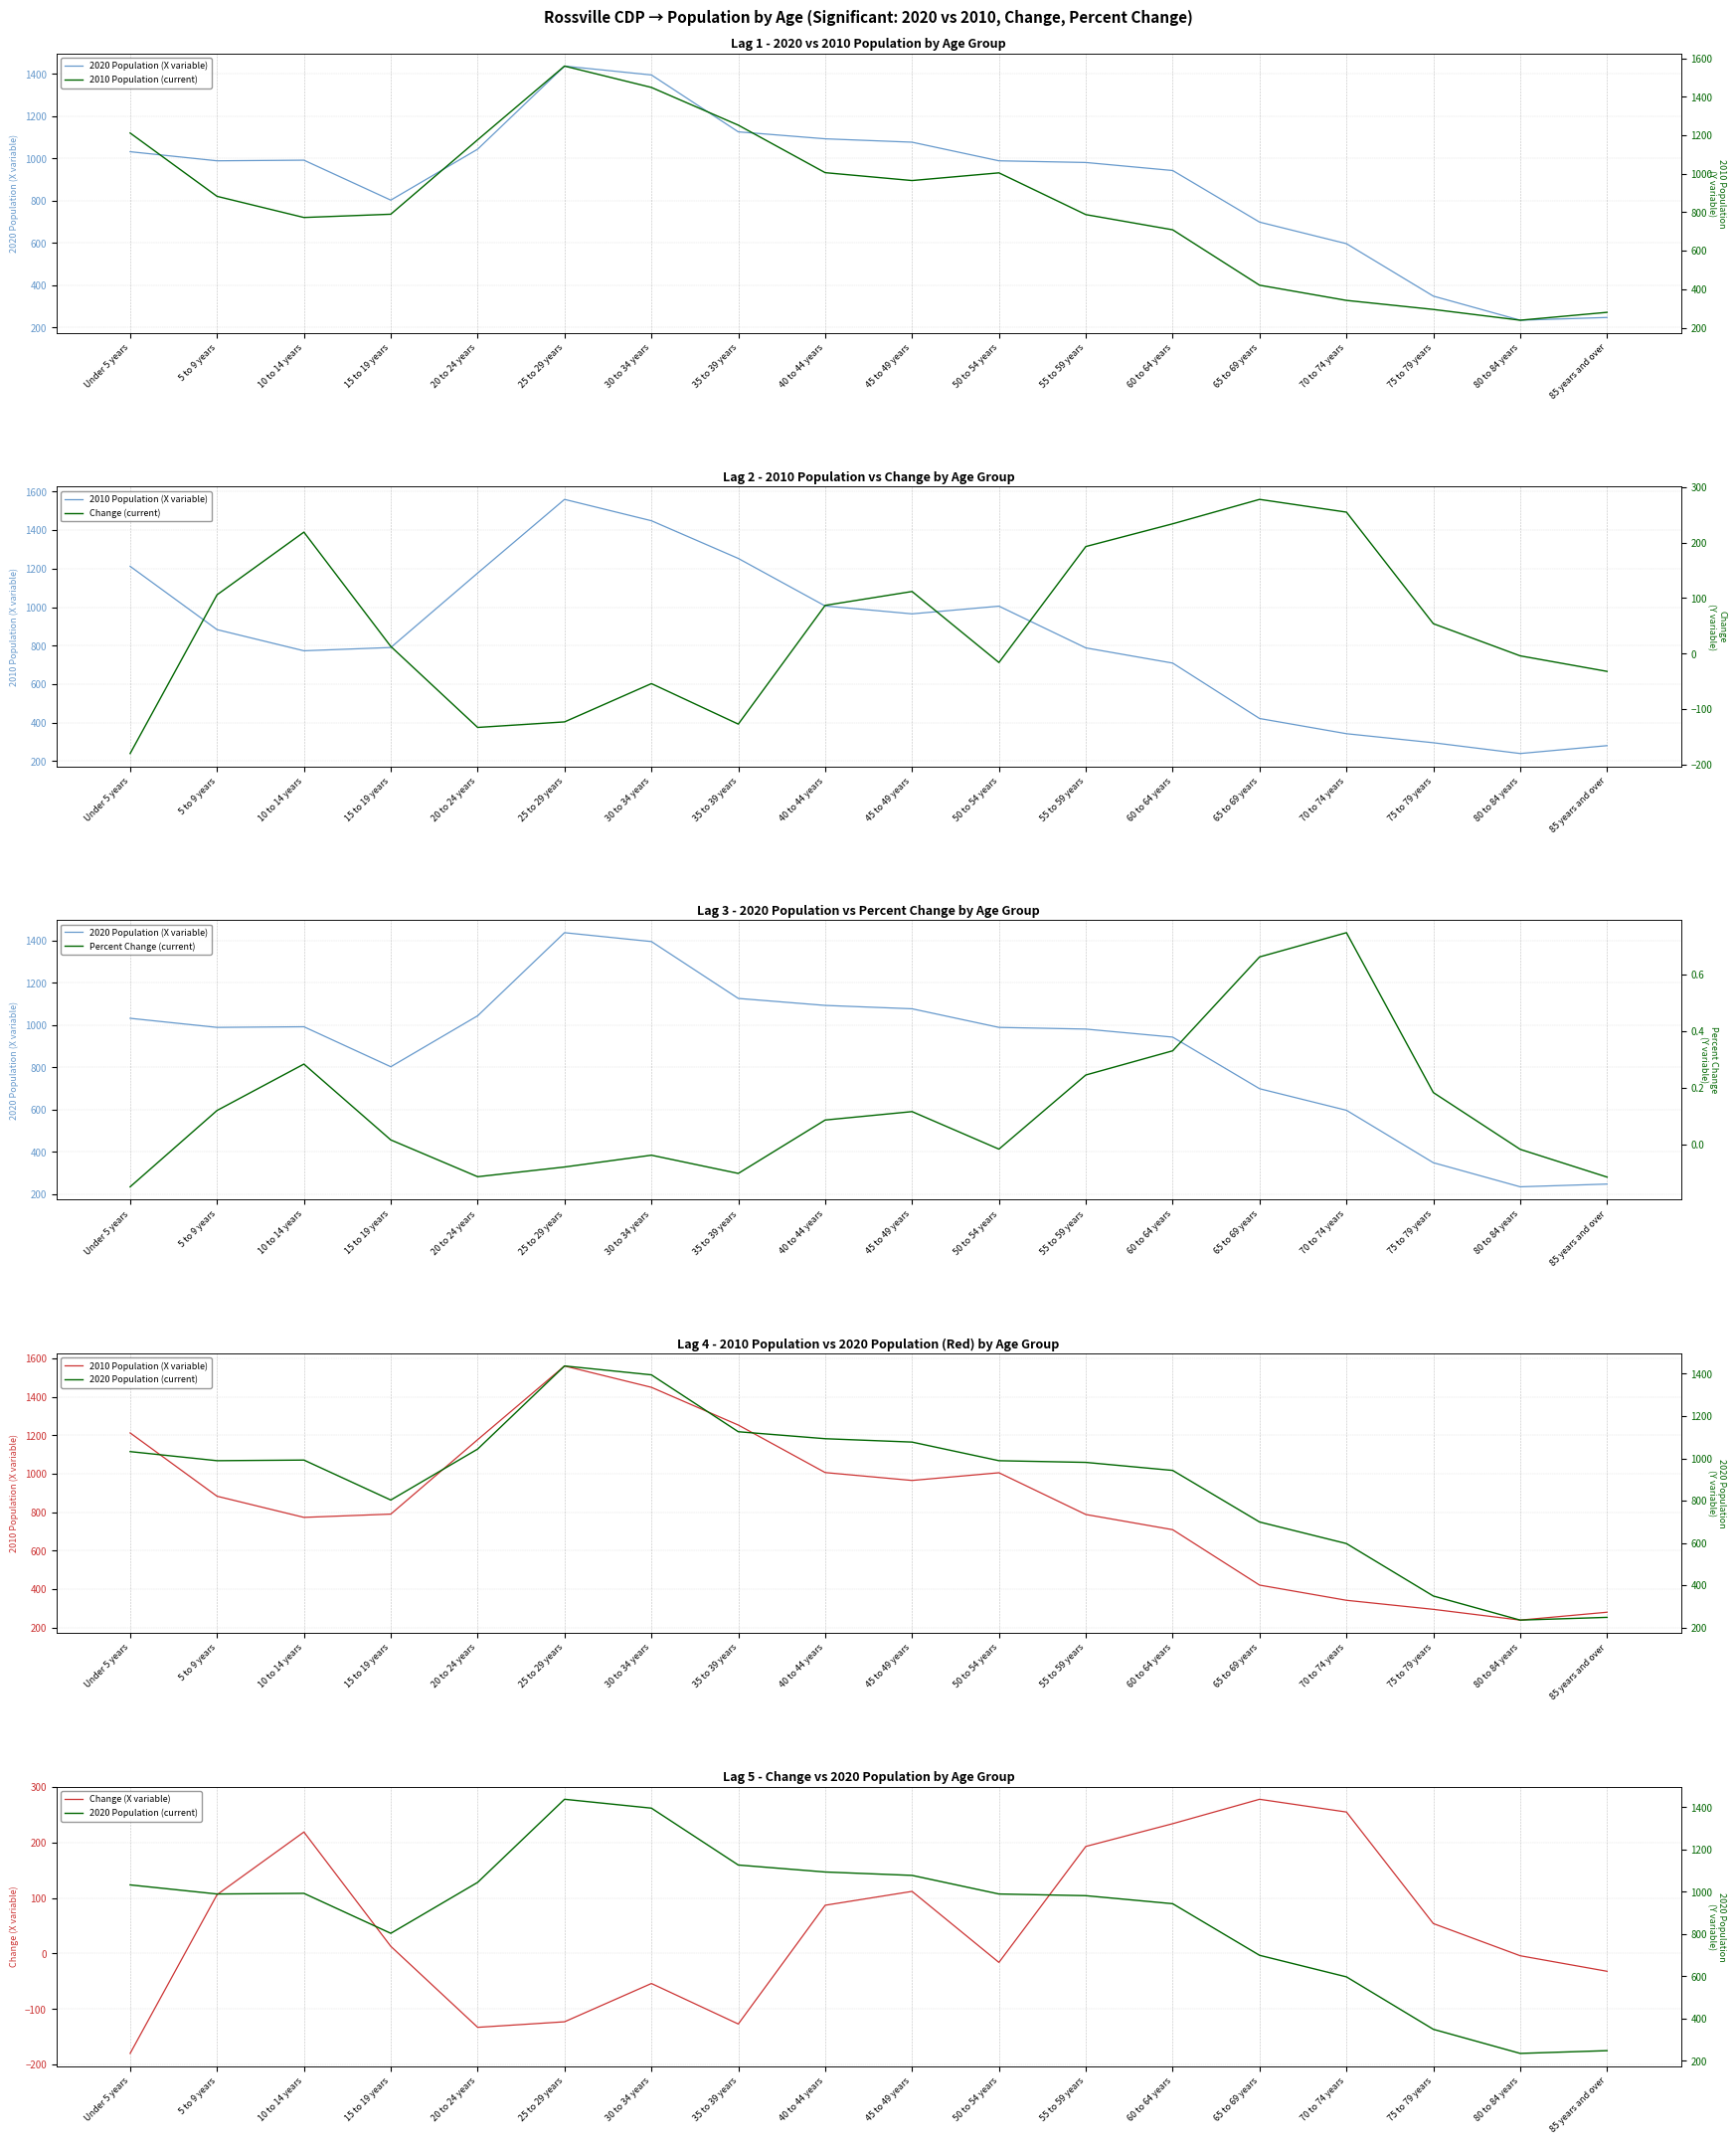

What position from the left is 75 to 79 years?

16